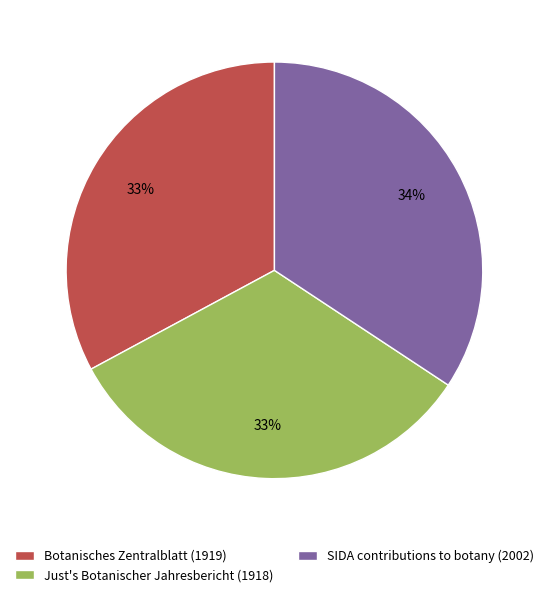

Do Just's Botanischer Jahresbericht (1918) and SIDA contributions to botany (2002) together represent more than half of the pie?

Yes